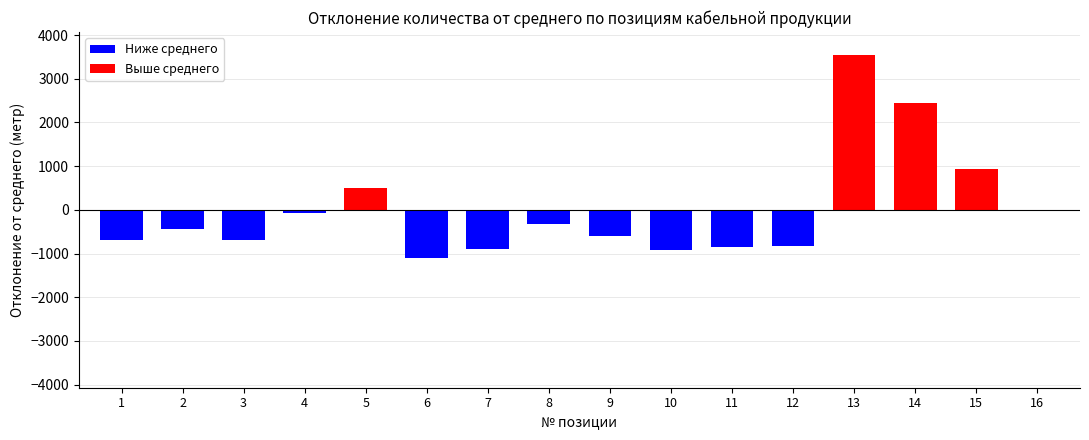

What is the difference between the values at 10 and 14?

3381.0